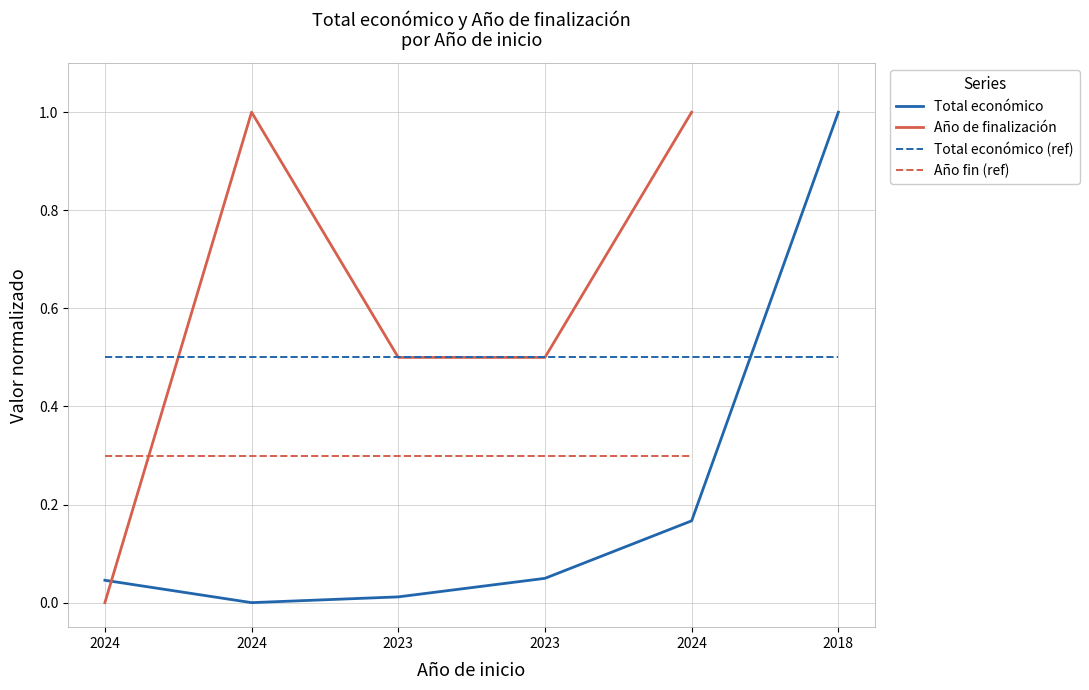

List the labels in order of value, largest first.

2018, 2024, 2023, 2024, 2023, 2024